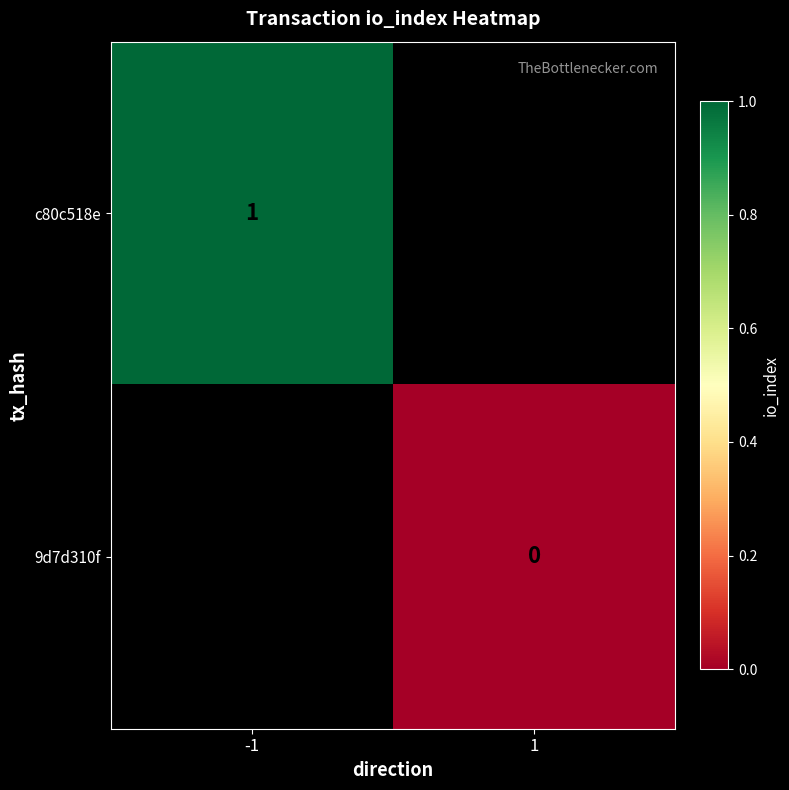

True or false: c80c518e has a value of 1 at -1.

True